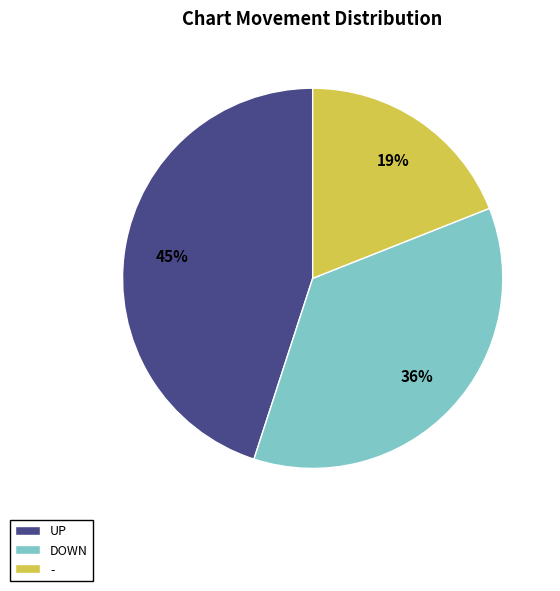

Is there a majority slice in this chart?

No